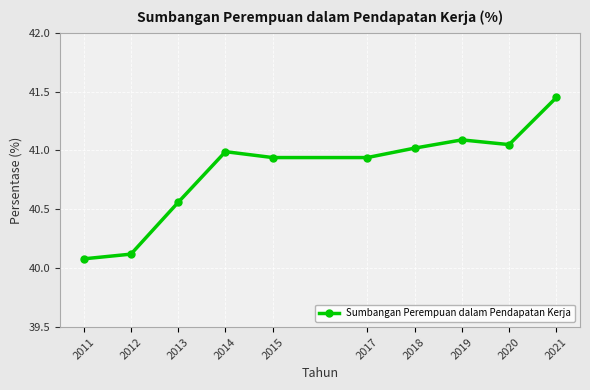

At which label is the value closest to 40?

2011